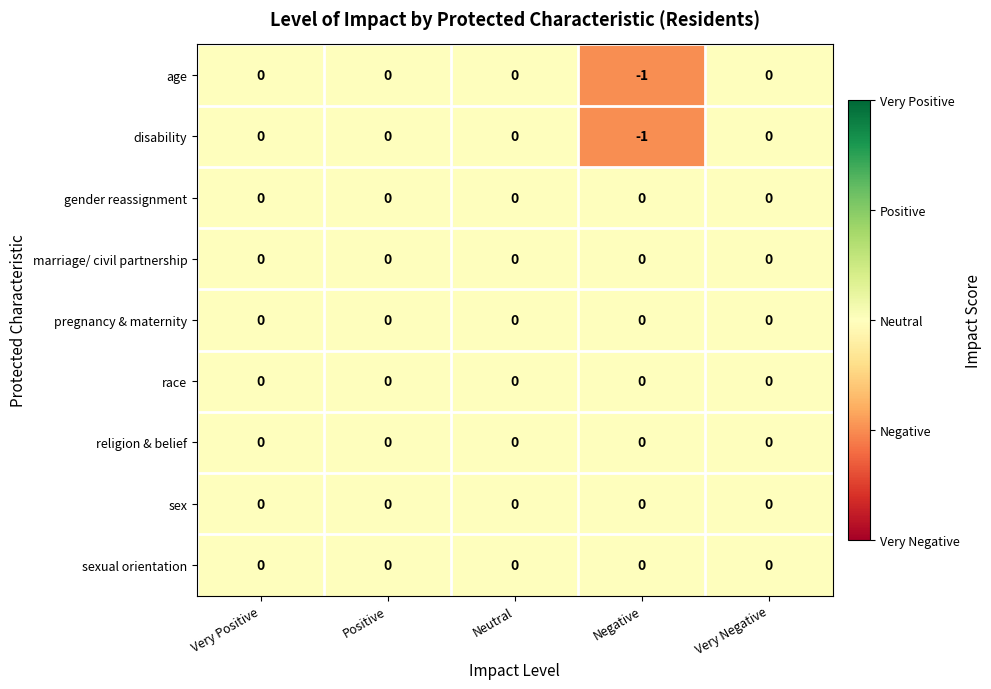

True or false: gender reassignment has a value of 0 at Very Negative.

True